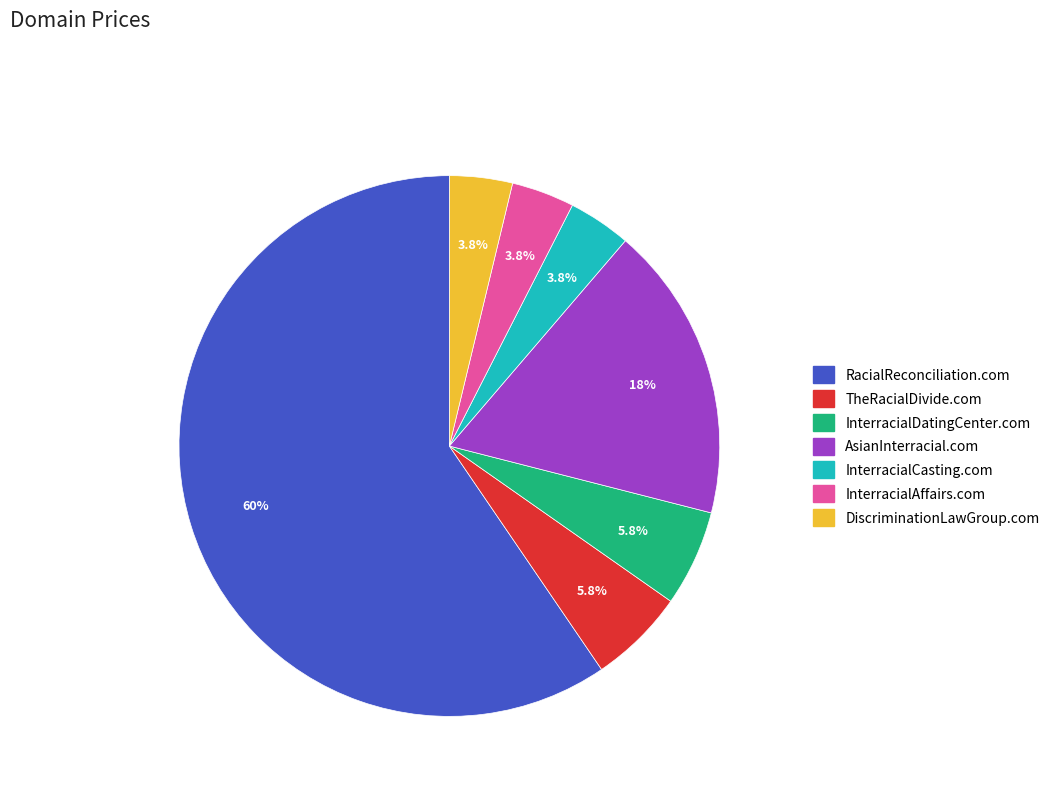

Approximately how many times larger is the value at InterracialCasting.com compared to AsianInterracial.com?

0.2